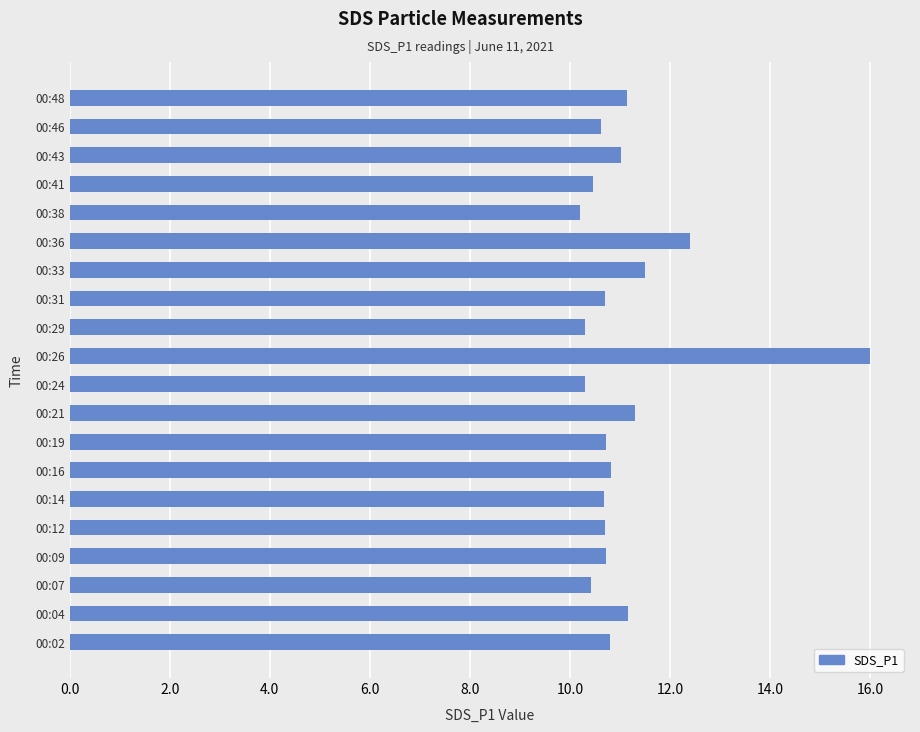

What is the smallest value displayed?

10.2